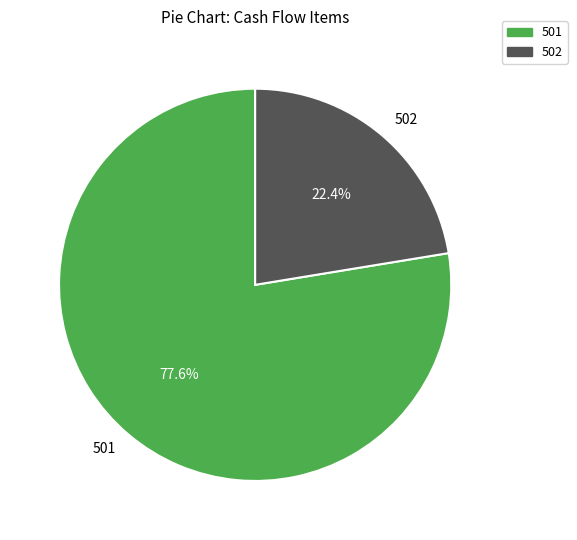

Which category has the smallest portion of the pie?

502